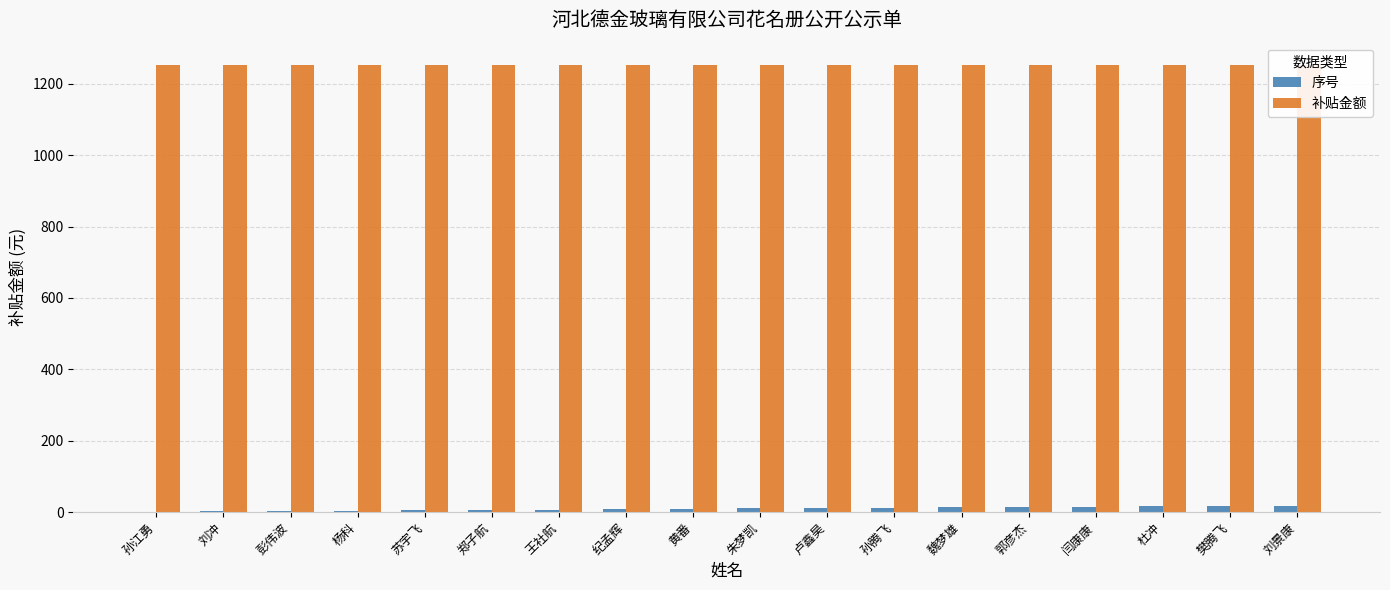

Reading right to left, extract all data points from this chart.

序号: 18	17	16	15	14	13	12	11	10	9	8	7	6	5	4	3	2	1
补贴金额: 1253	1253	1253	1253	1253	1253	1253	1253	1253	1253	1253	1253	1253	1253	1253	1253	1253	1253